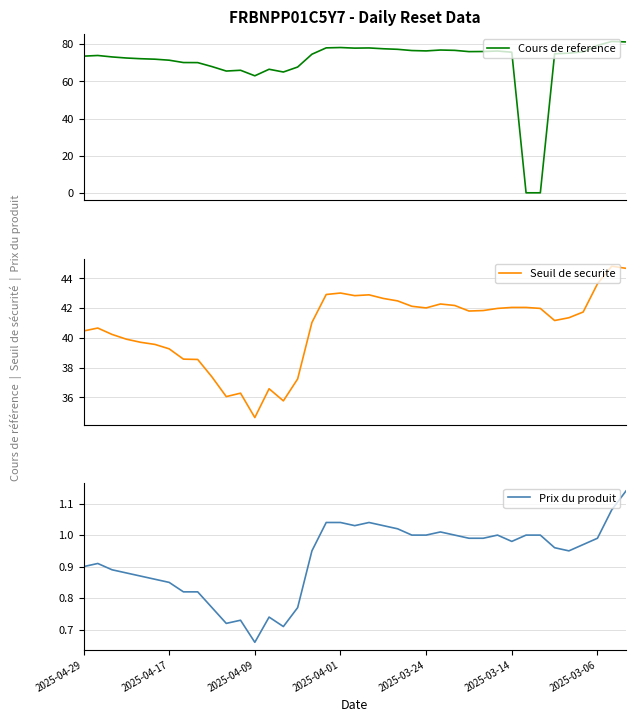

Reading left to right, extract all data points from this chart.

Cours de reference: 73.6	73.9	73.2	72.6	72.2	71.9	71.4	70.1	70.1	68.0	65.6	66.0	63.0	66.5	65.0	67.7	74.6	78.0	78.2	77.9	78.0	77.6	77.3	76.6	76.4	76.9	76.7	76.0	76.1	76.3	75.7	0.0	0.0	74.9	75.2	75.9	79.3	81.5	81.2
Seuil de securite: 40.5	40.7	40.2	39.9	39.7	39.6	39.3	38.6	38.6	37.4	36.1	36.3	34.6	36.6	35.8	37.2	41.0	42.9	43.0	42.8	42.9	42.7	42.5	42.1	42.0	42.3	42.2	41.8	41.8	42.0	42.1	42.1	42.0	41.2	41.4	41.7	43.6	44.8	44.7
Prix du produit: 0.9	0.9	0.9	0.9	0.9	0.9	0.8	0.8	0.8	0.8	0.7	0.7	0.7	0.7	0.7	0.8	0.9	1.0	1.0	1.0	1.0	1.0	1.0	1.0	1.0	1.0	1.0	1.0	1.0	1.0	1.0	1.0	1.0	1.0	0.9	1.0	1.0	1.1	1.1